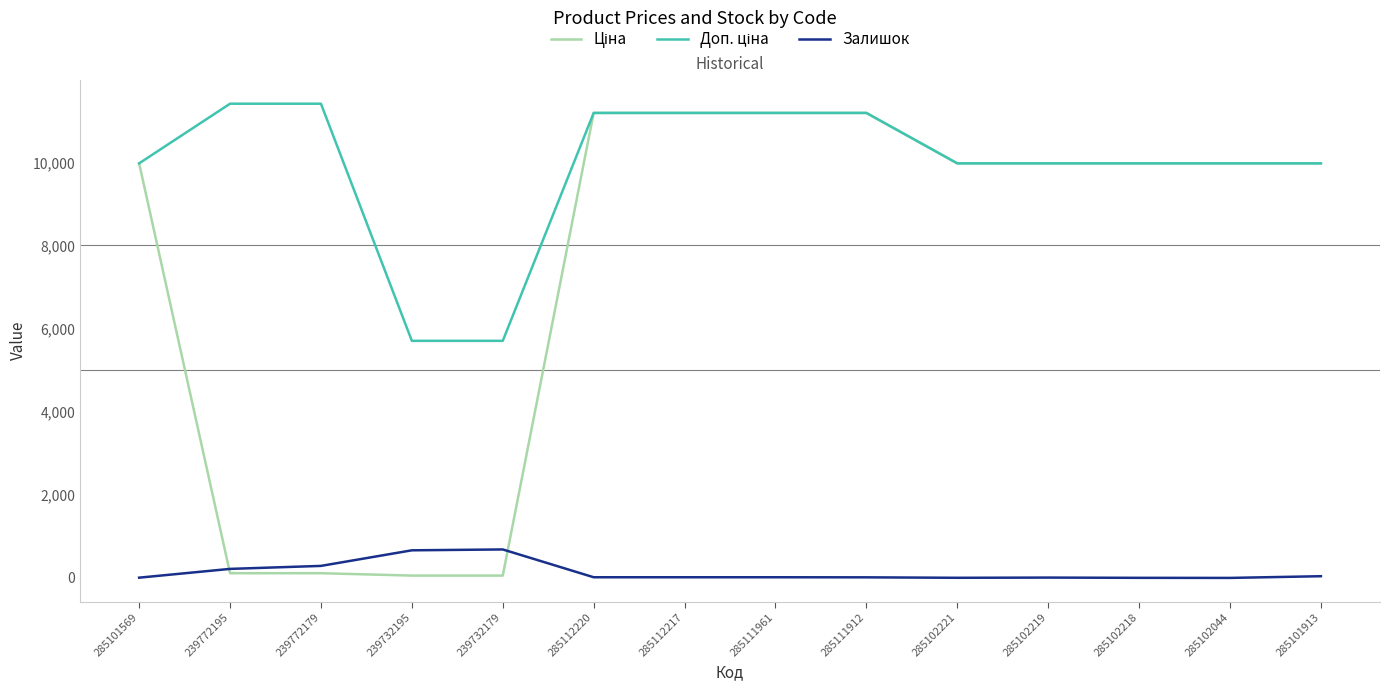

How many lines are shown in the chart?

3